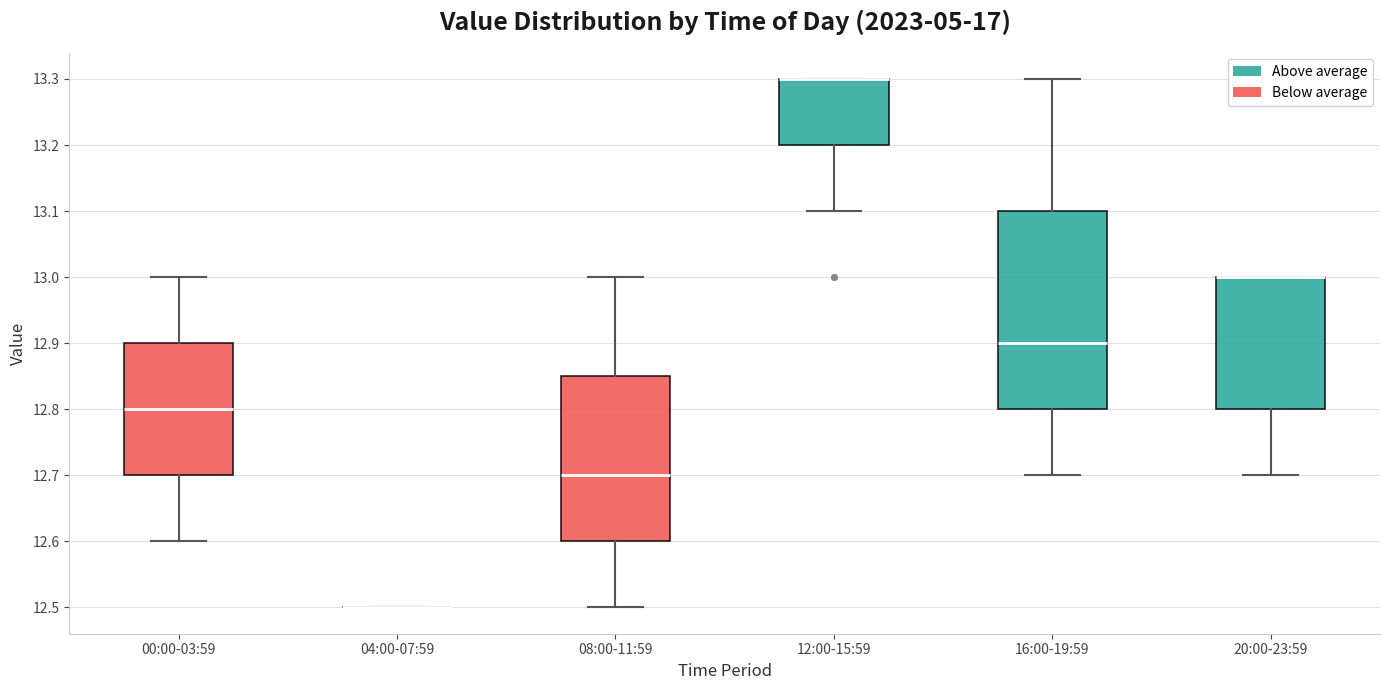

Reading left to right, transcribe this box plot: for each box, give where its median line is, the range the box spans, and where its two whiskers end, as read against the y-axis. The values are not printed on the chart, so give them approximately, as read against the axis.

00:00-03:59: median 12.80, box 12.70 to 12.90, whiskers 12.60 to 13.00
04:00-07:59: box collapsed to a line at 12.50, whiskers 12.50 to 12.50
08:00-11:59: median 12.70, box 12.60 to 12.85, whiskers 12.50 to 13.00
12:00-15:59: median 13.30 (drawn on the box's upper edge), box 13.20 to 13.30, whiskers 13.10 to 13.30
16:00-19:59: median 12.90, box 12.80 to 13.10, whiskers 12.70 to 13.30
20:00-23:59: median 13.00 (drawn on the box's upper edge), box 12.80 to 13.00, whiskers 12.70 to 13.00